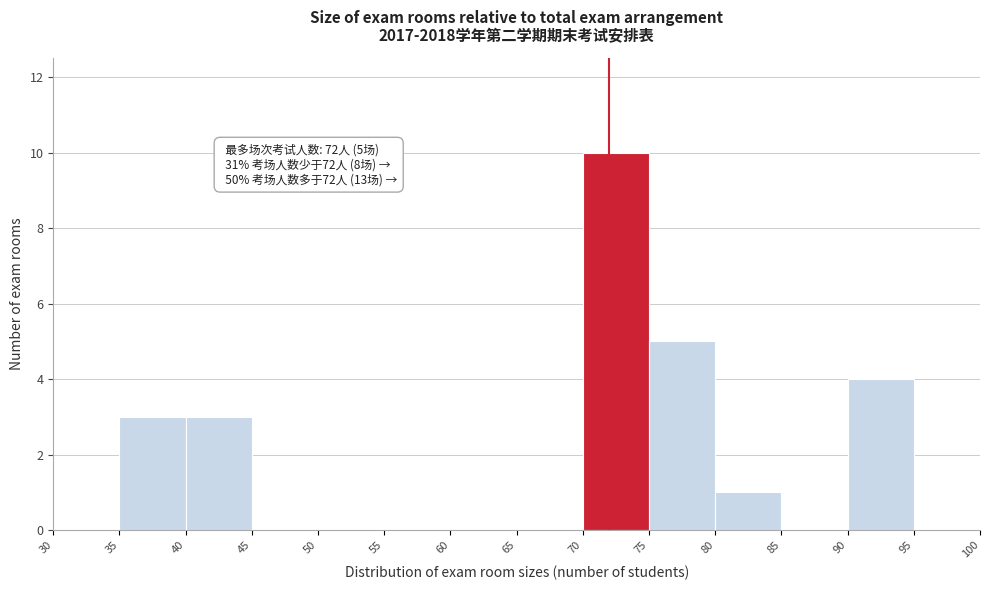

Which range on the x-axis has the tallest bar?

70 to 75